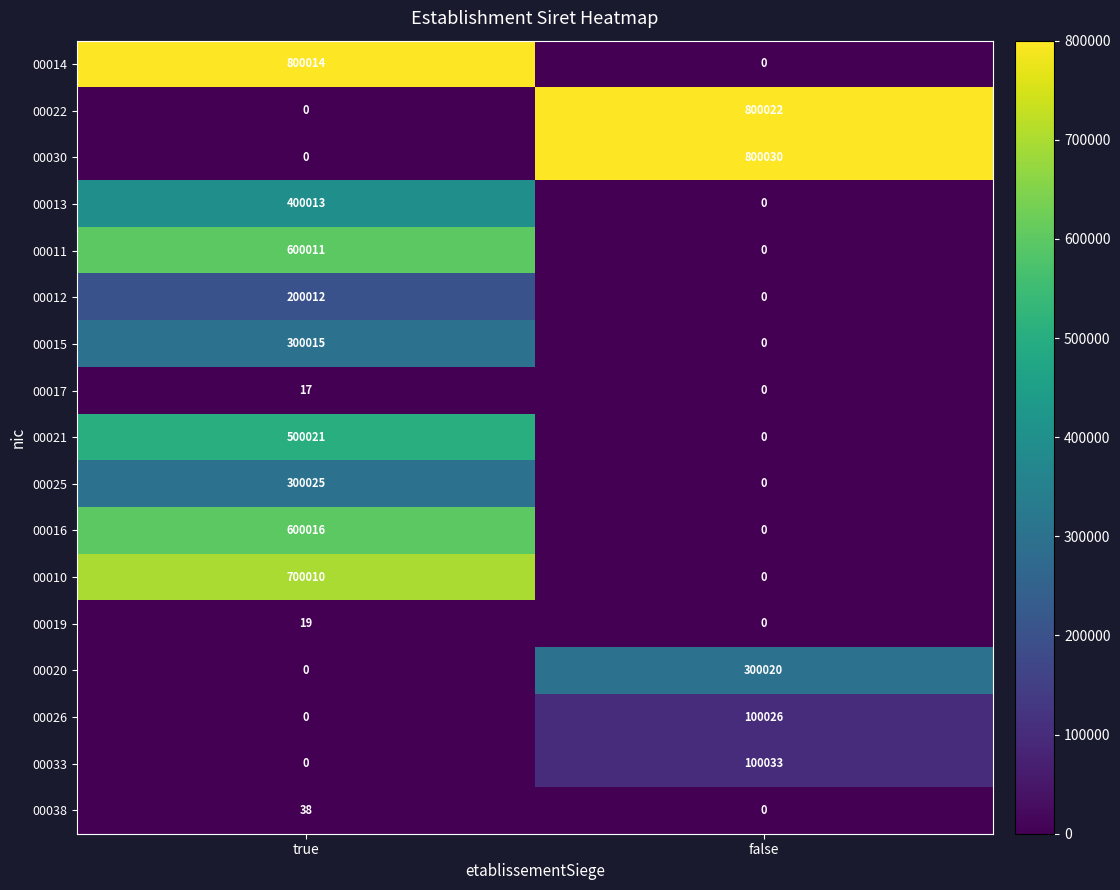

The value of 00010 at true is 700010. True or false?

True